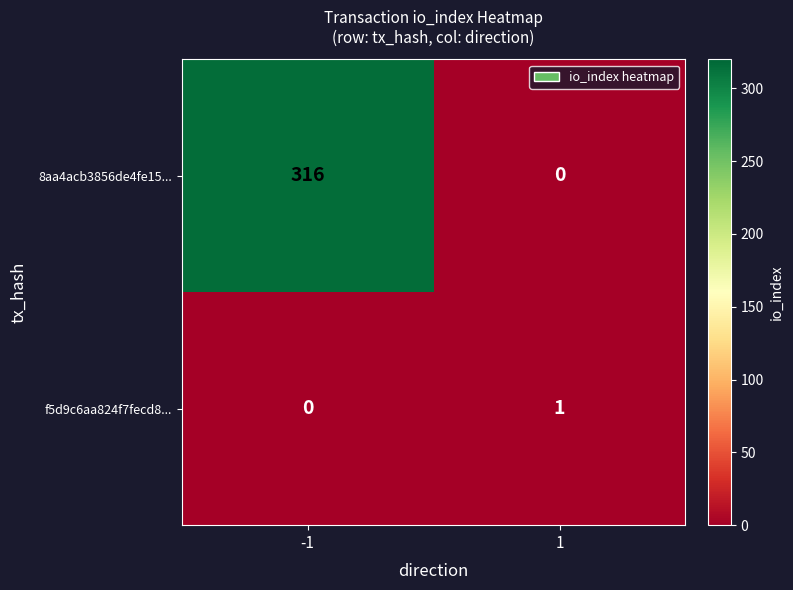

The f5d9c6aa824f7fecd8... series shows 2 at 1. True or false?

False